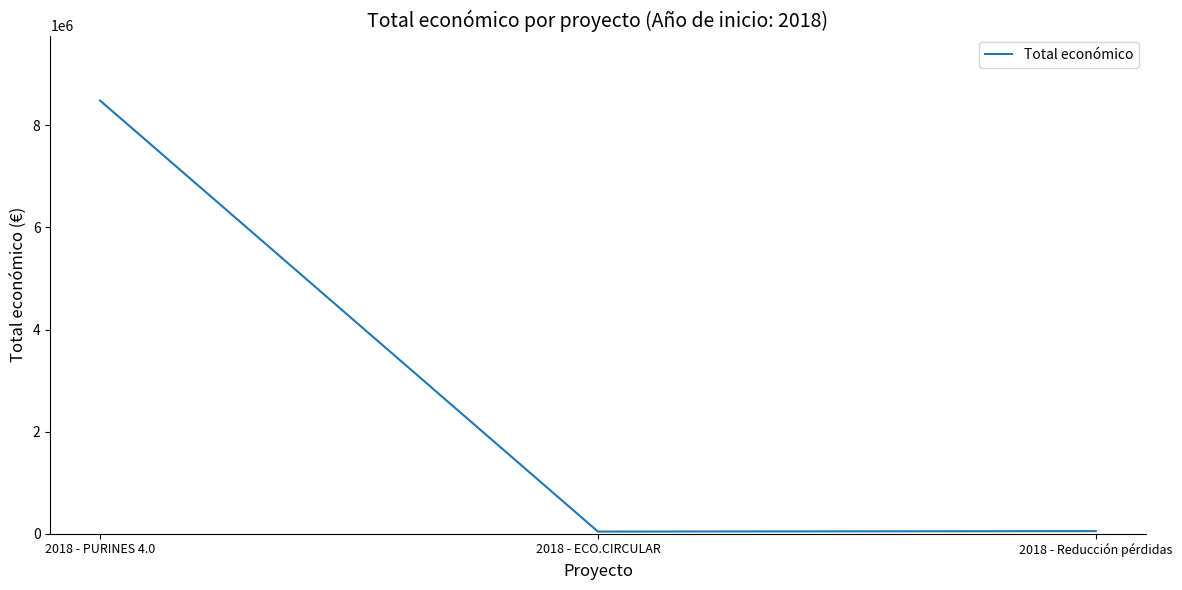

Which category has the highest value across all series?

2018 - PURINES 4.0